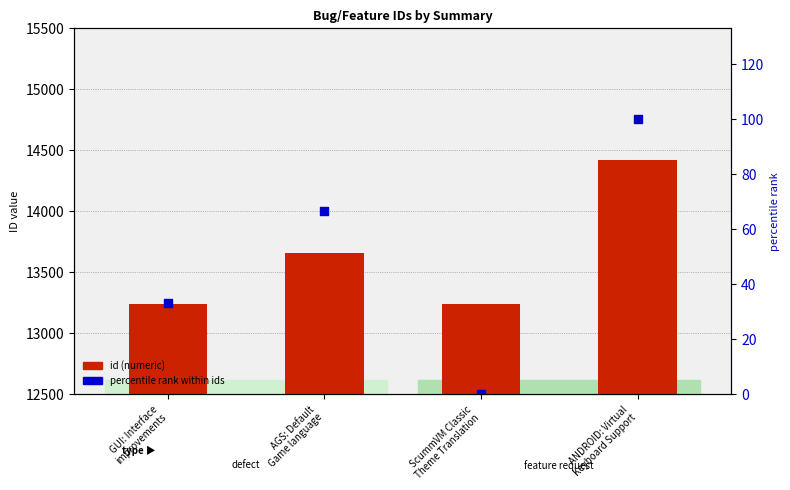

What are all the series names shown in the legend?

id (numeric), percentile rank within ids